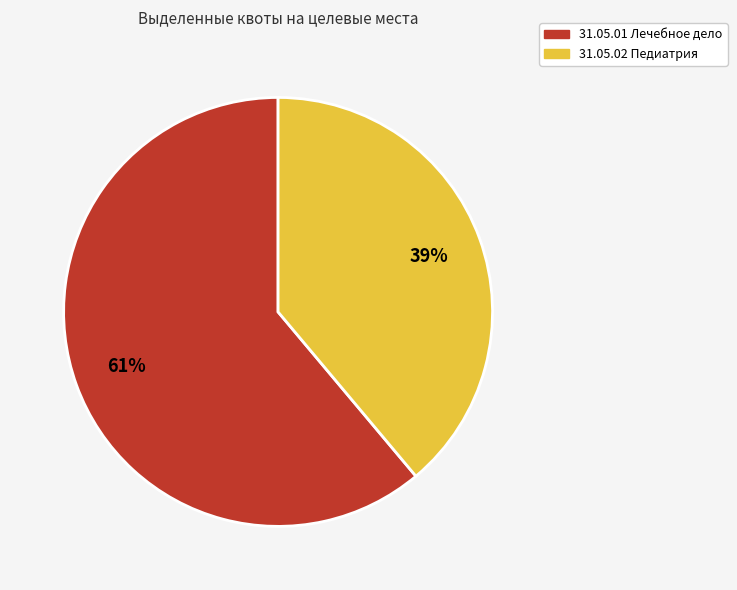

Approximately how many times larger is the value at 31.05.02 Педиатрия compared to 31.05.01 Лечебное дело?

0.6